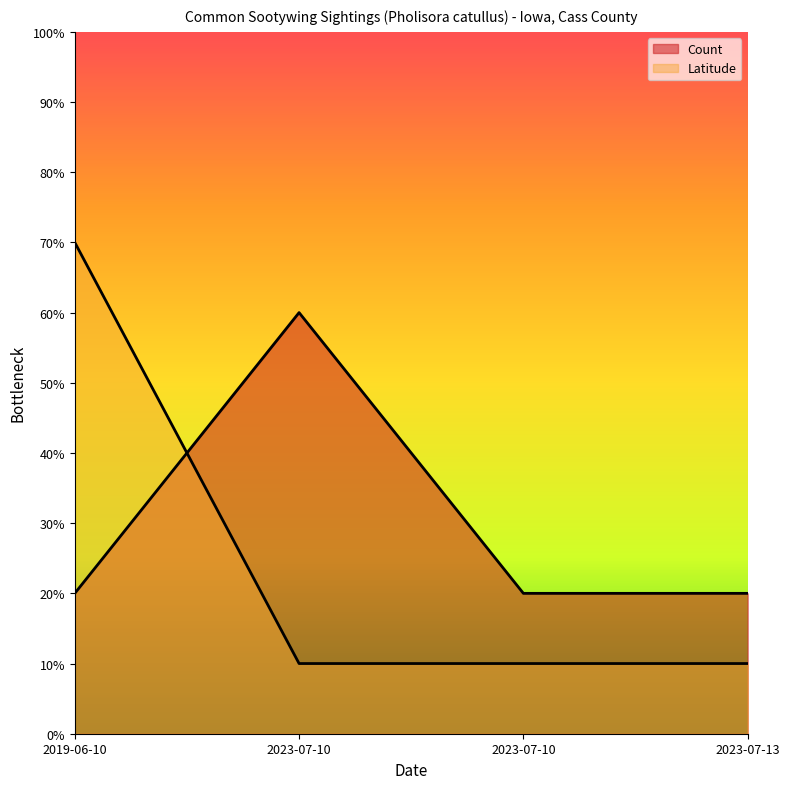

Reading left to right, list all the values displayed in this chart.

Count: 2019-06-10=20	2023-07-10=60	2023-07-10=20	2023-07-13=20
Latitude: 2019-06-10=70	2023-07-10=10	2023-07-10=10	2023-07-13=10